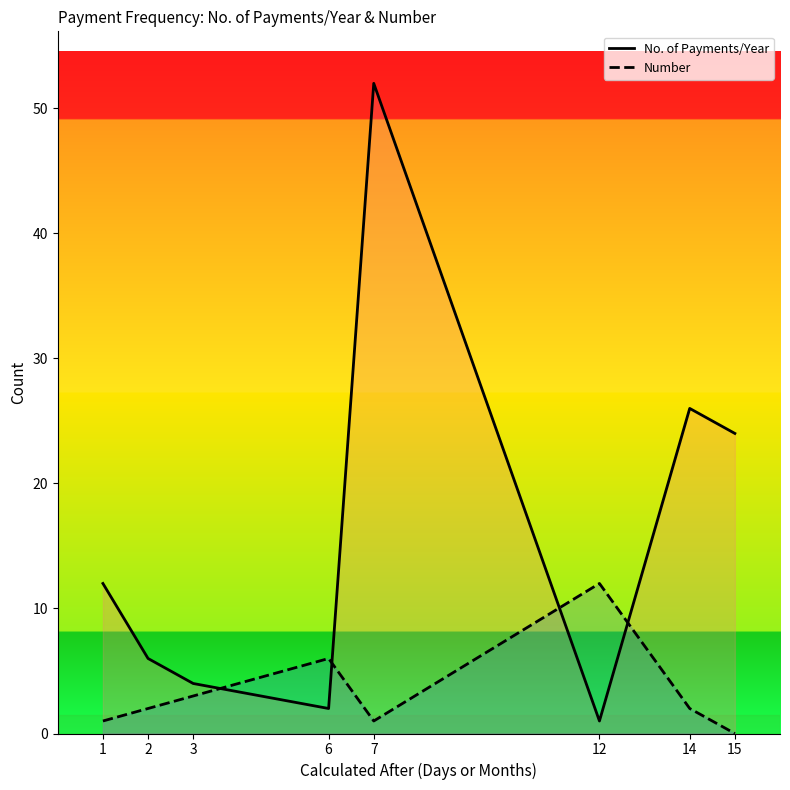

How many interior local valleys does the Number series have?

1